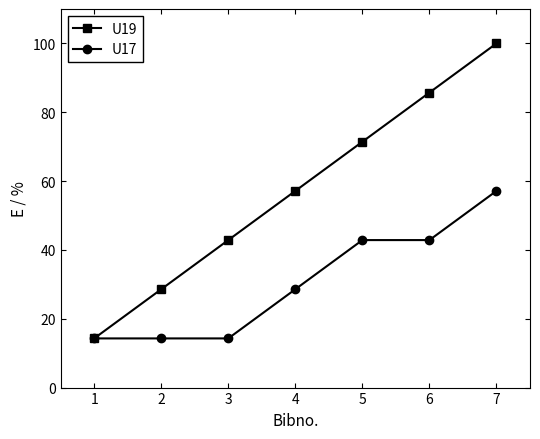

What is the value of the U19 point at the 6th from the left?

85.7